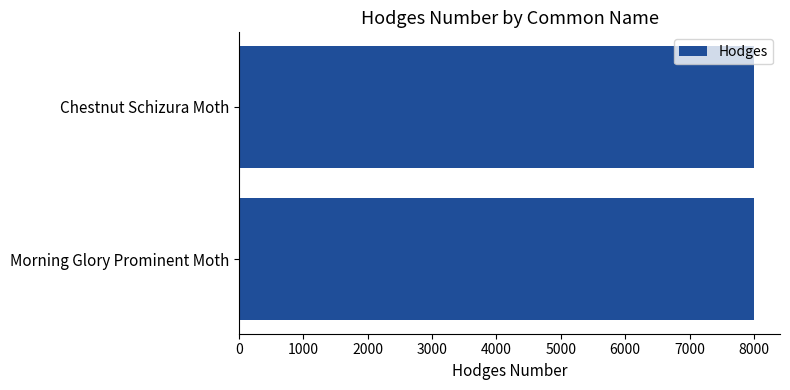

What is the approximate value at Chestnut Schizura Moth?

8006